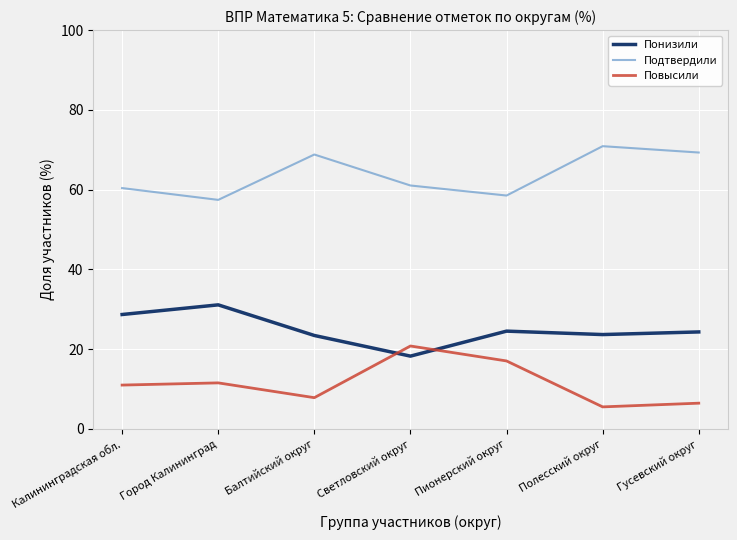

At which label does Понизили reach its minimum?

Светловский округ